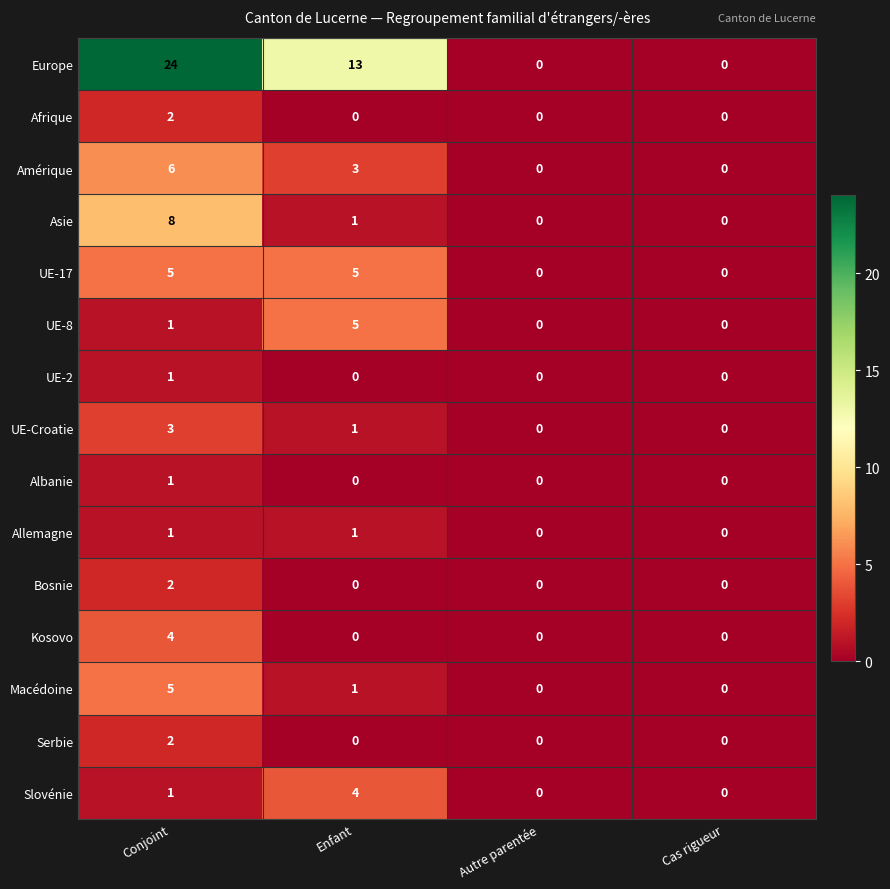

What is the sum of all UE-Croatie values?

4